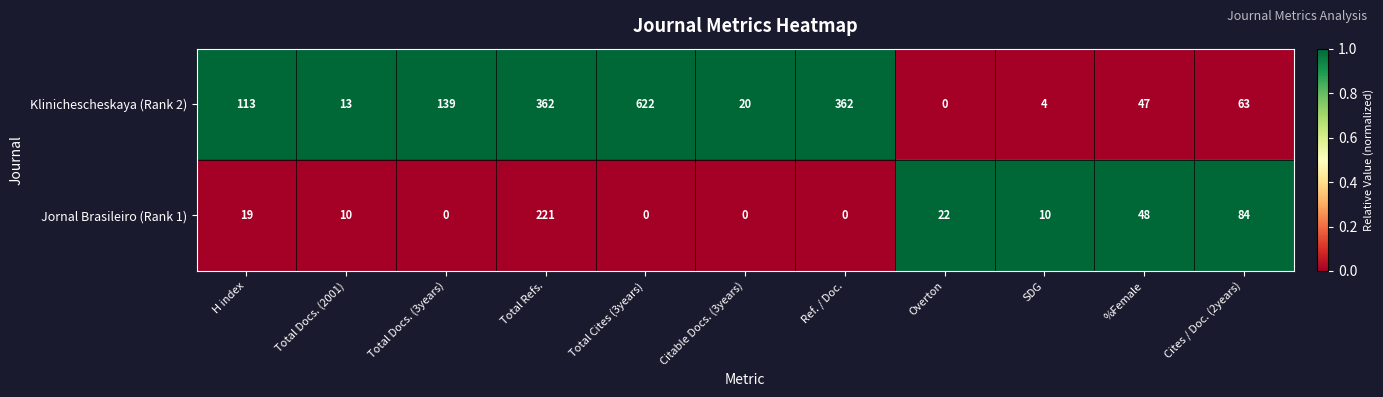

Rank the series by their maximum value, from lowest to highest.

Jornal Brasileiro (Rank 1), Klinichescheskaya (Rank 2)